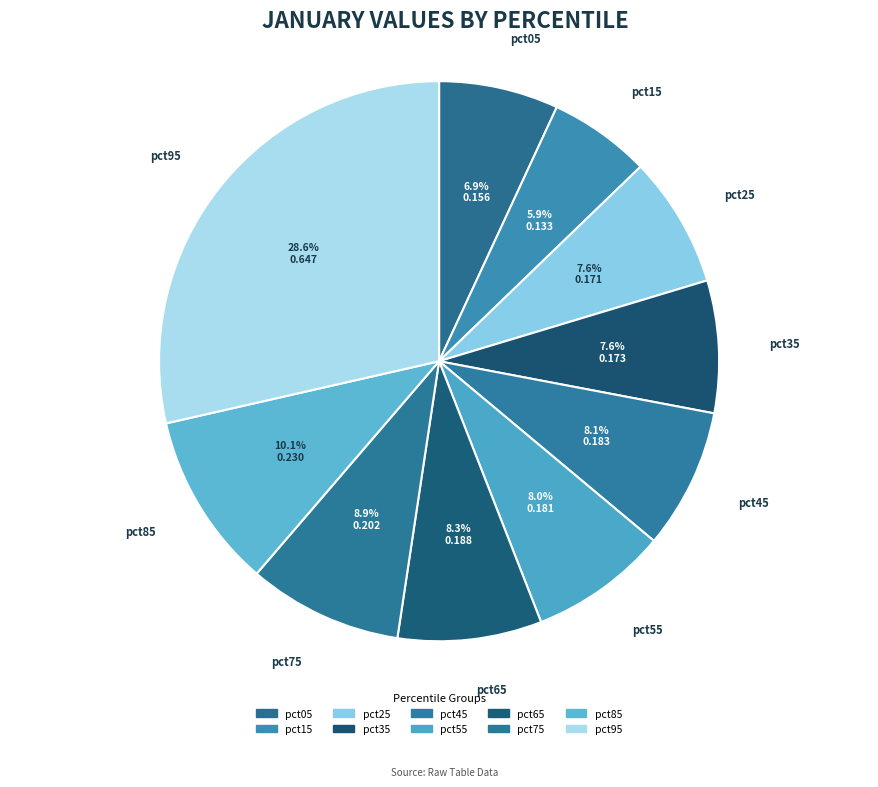

Which category has the biggest portion of the pie?

pct95